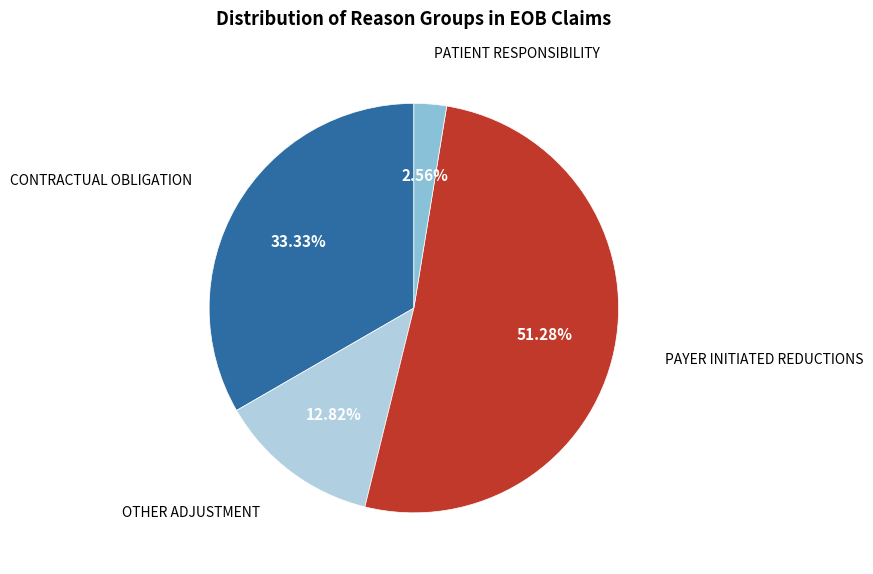

Does any single category account for the majority?

Yes